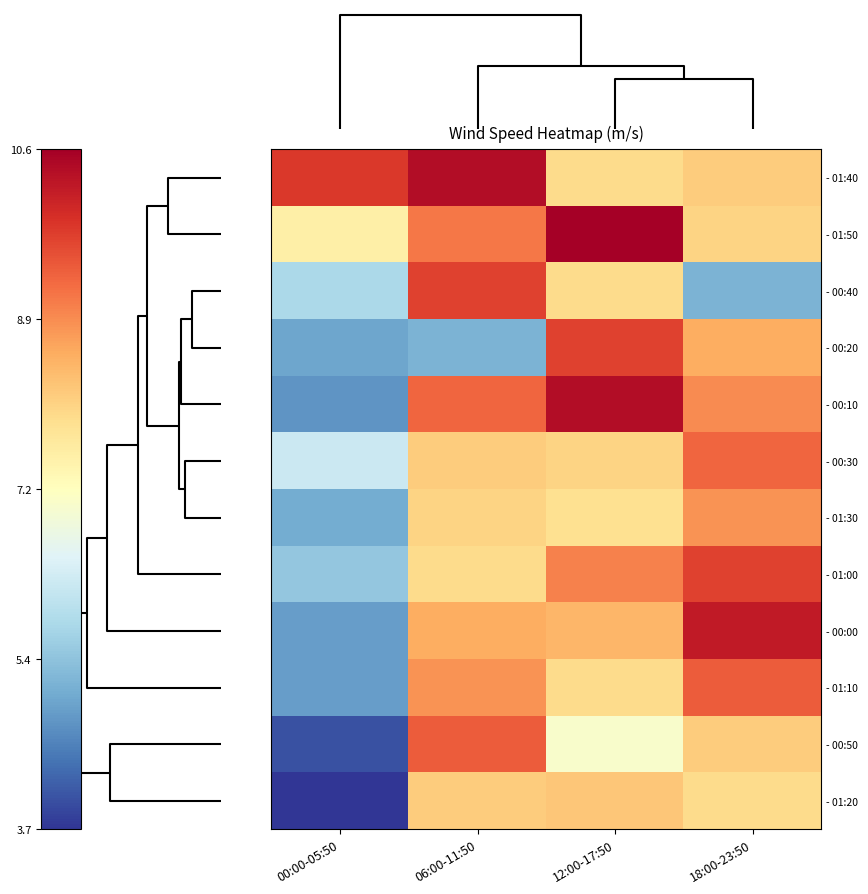

Reading left to right, what are all the values shown in this chart?

- 01:40: 00:00-05:50=9.8	06:00-11:50=10.4	12:00-17:50=7.9	18:00-23:50=8.1
- 01:50: 00:00-05:50=7.5	06:00-11:50=9.1	12:00-17:50=10.6	18:00-23:50=8.0
- 00:40: 00:00-05:50=5.8	06:00-11:50=9.7	12:00-17:50=7.9	18:00-23:50=5.2
- 00:20: 00:00-05:50=5.0	06:00-11:50=5.2	12:00-17:50=9.7	18:00-23:50=8.5
- 00:10: 00:00-05:50=4.8	06:00-11:50=9.3	12:00-17:50=10.4	18:00-23:50=8.9
- 00:30: 00:00-05:50=6.2	06:00-11:50=8.1	12:00-17:50=8.0	18:00-23:50=9.3
- 01:30: 00:00-05:50=5.1	06:00-11:50=8.0	12:00-17:50=7.8	18:00-23:50=8.8
- 01:00: 00:00-05:50=5.5	06:00-11:50=7.9	12:00-17:50=9.0	18:00-23:50=9.7
- 00:00: 00:00-05:50=4.9	06:00-11:50=8.5	12:00-17:50=8.4	18:00-23:50=10.2
- 01:10: 00:00-05:50=4.9	06:00-11:50=8.8	12:00-17:50=7.9	18:00-23:50=9.4
- 00:50: 00:00-05:50=4.0	06:00-11:50=9.4	12:00-17:50=7.0	18:00-23:50=8.1
- 01:20: 00:00-05:50=3.7	06:00-11:50=8.1	12:00-17:50=8.2	18:00-23:50=7.9